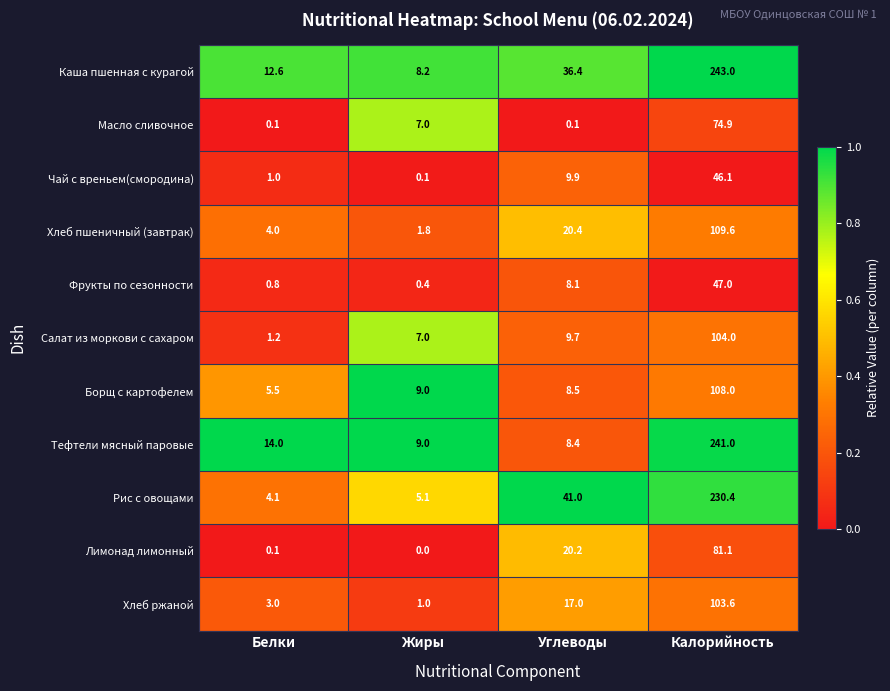

Between Белки and Углеводы, which series saw the biggest shift?

Рис с овощами